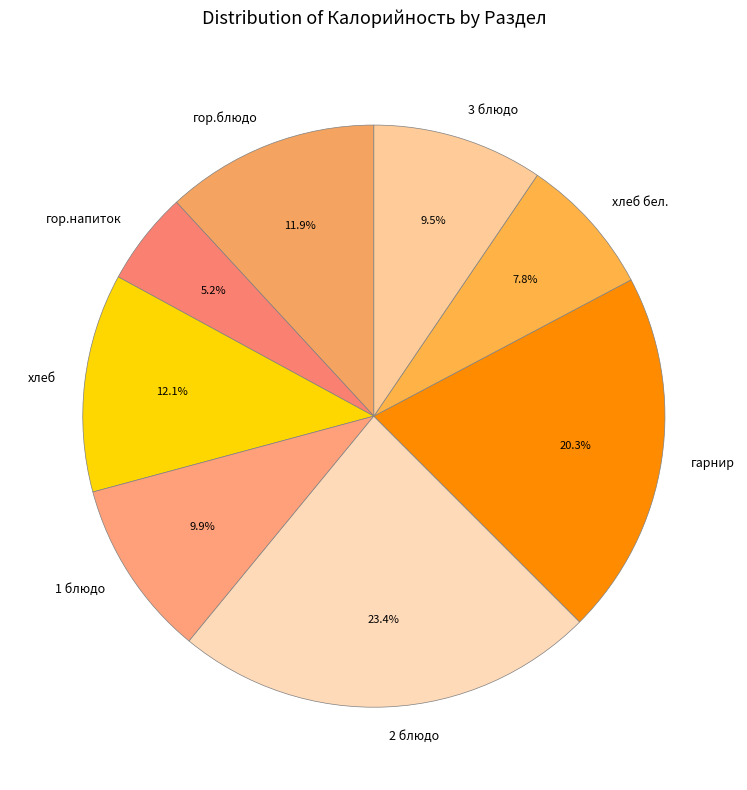

Does гарнир represent more than half of the total?

No